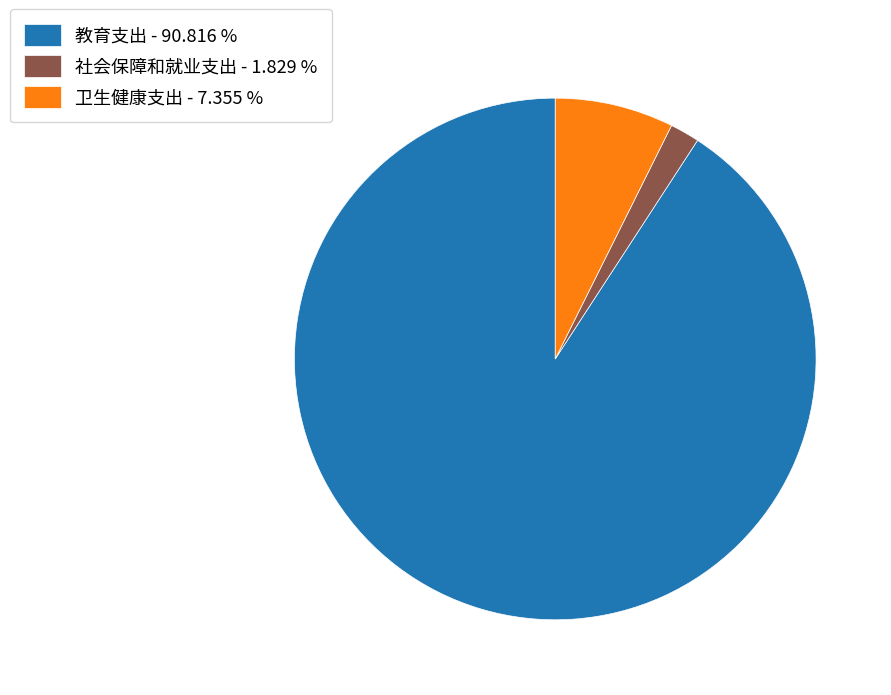

Is the sum of 卫生健康支出 - 7.355 % and 社会保障和就业支出 - 1.829 % greater than half?

No